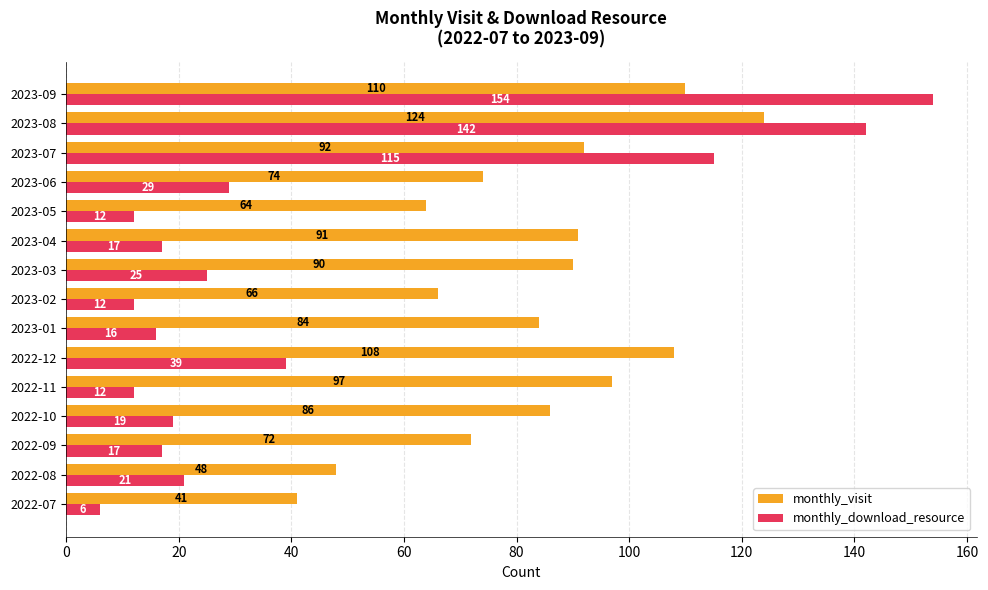

What is the total value across all series at 2022-09?

89